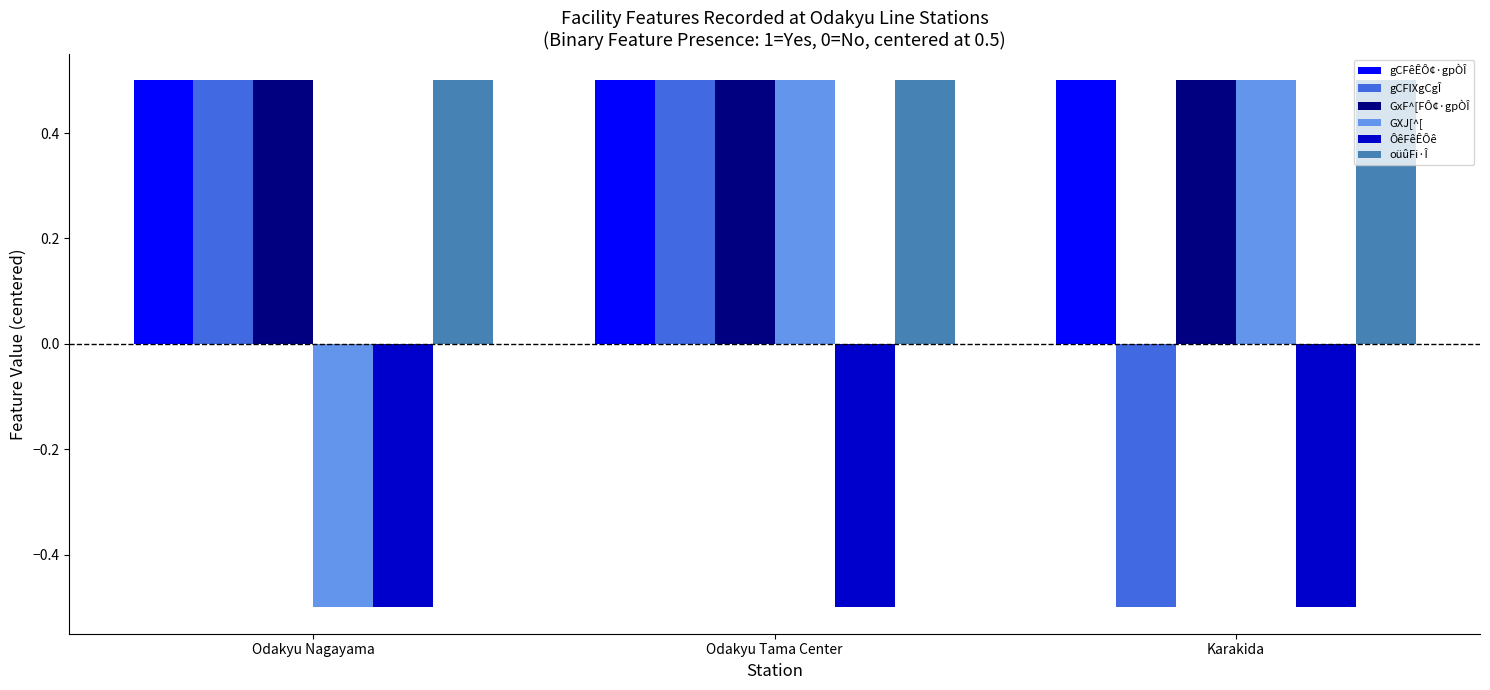

What is the total value across all series at Karakida?

1.0